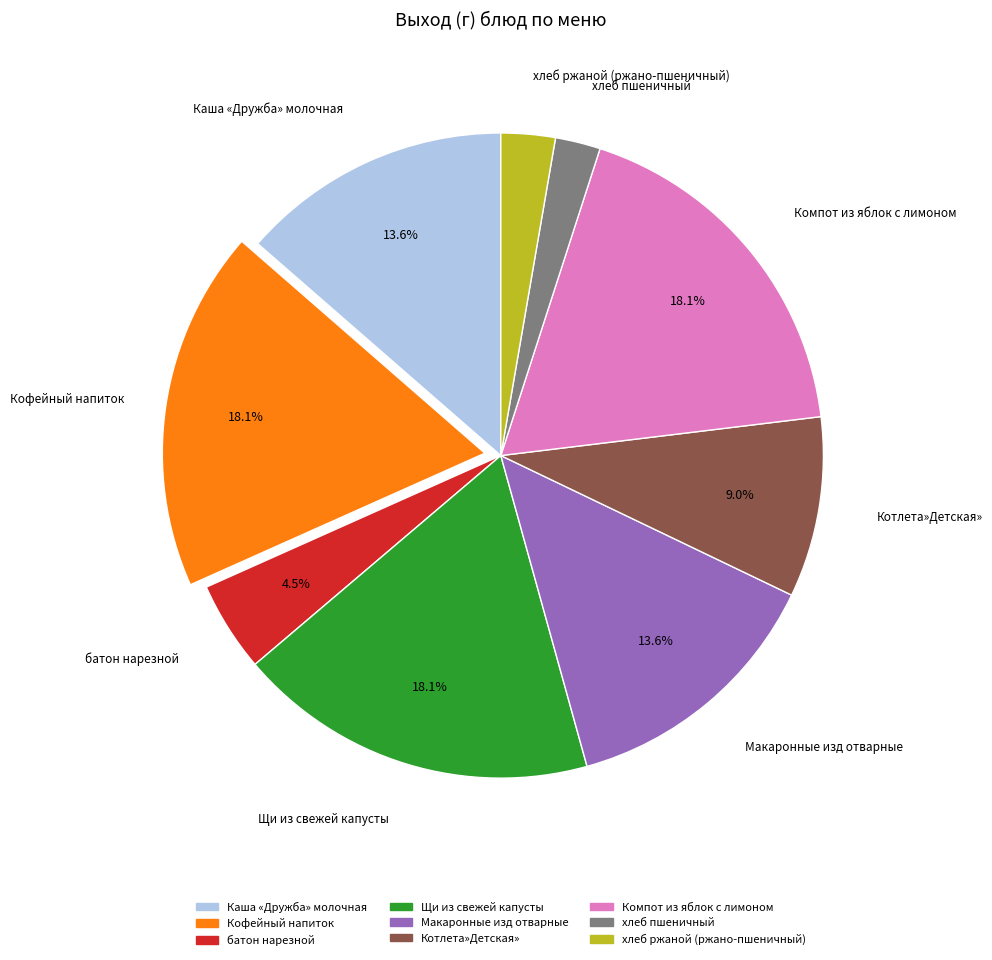

What is the ratio of the value at Кофейный напиток to the value at Макаронные изд отварные?

1.3